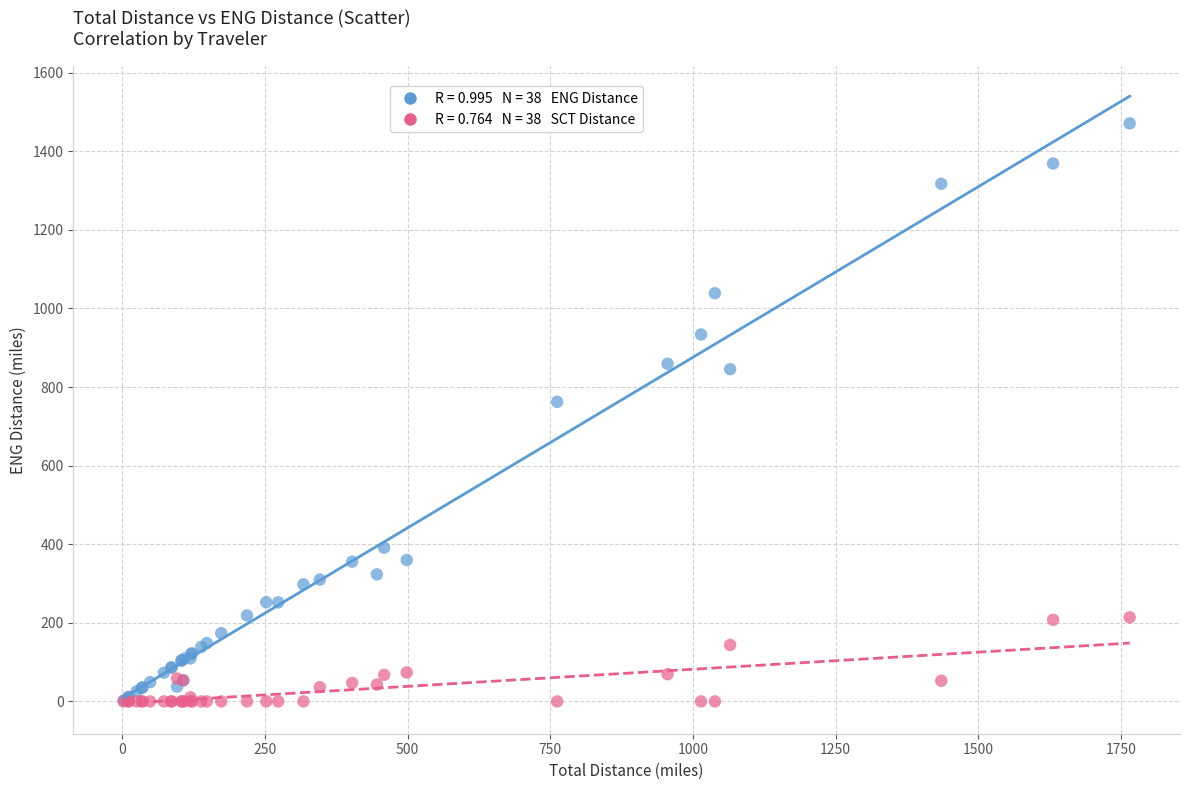

Across all series, what Y value is closest to 735?

762.2